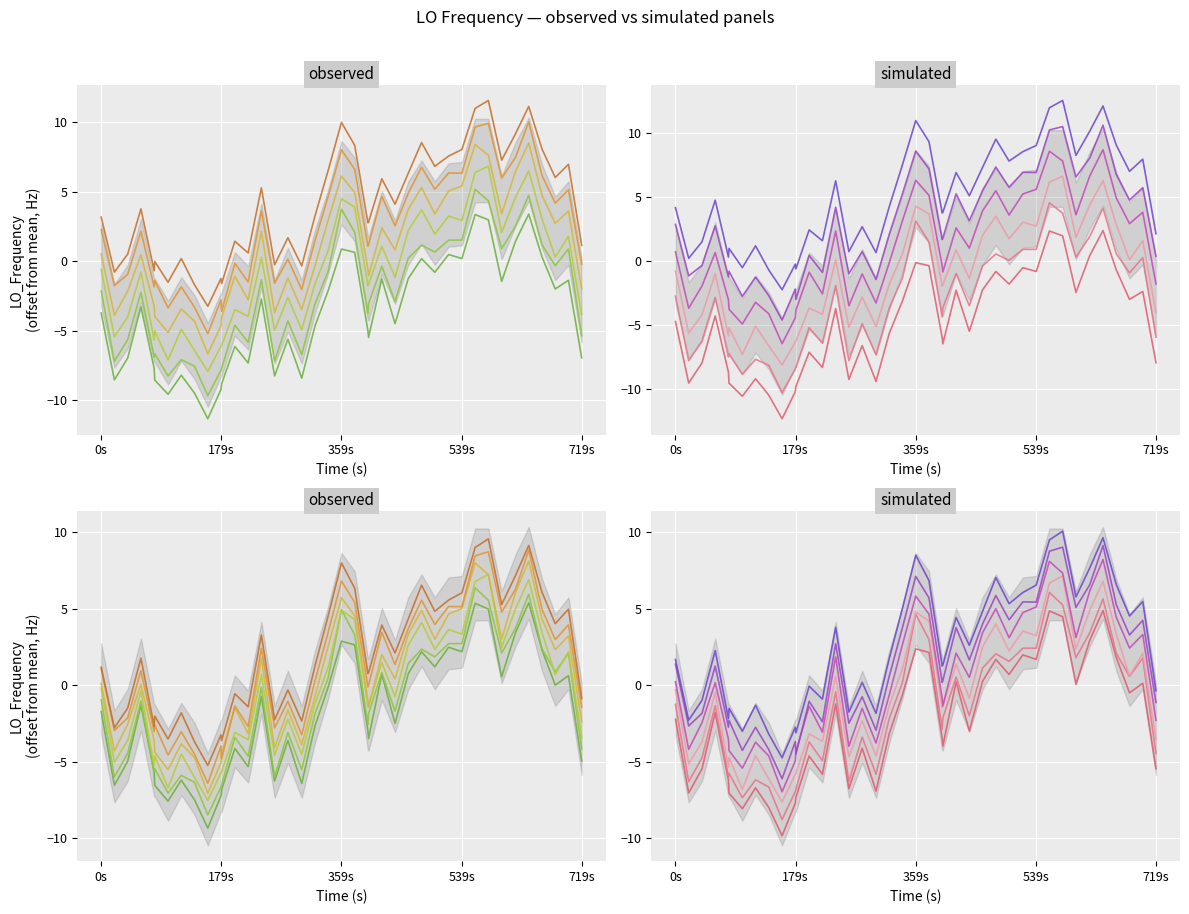

What is the difference between the maximum and minimum values in the LO_Frequency_4 series?

15.2